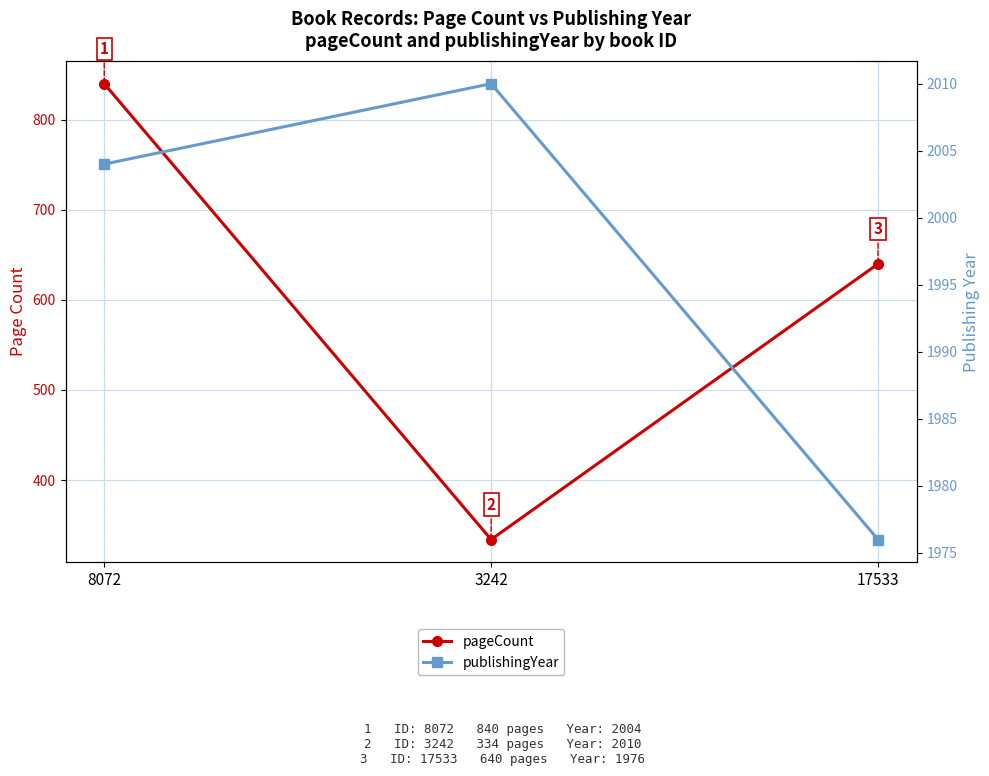

What is the label of the 1st point from the left?

8072